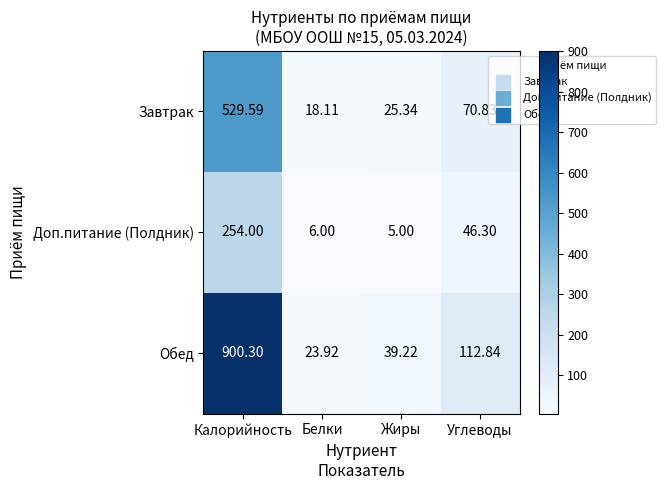

At which label does Завтрак reach its peak?

Калорийность